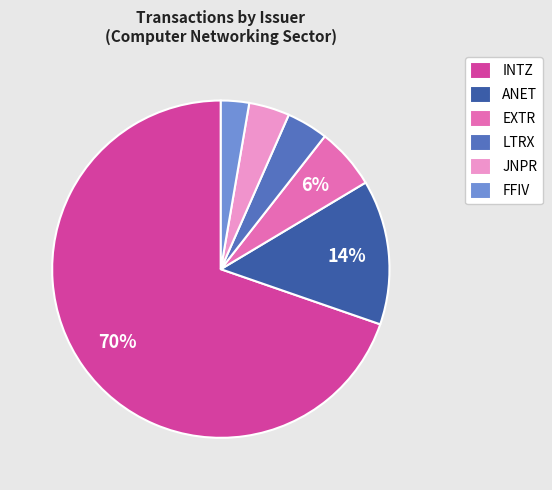

Is the sum of LTRX and INTZ greater than half?

Yes